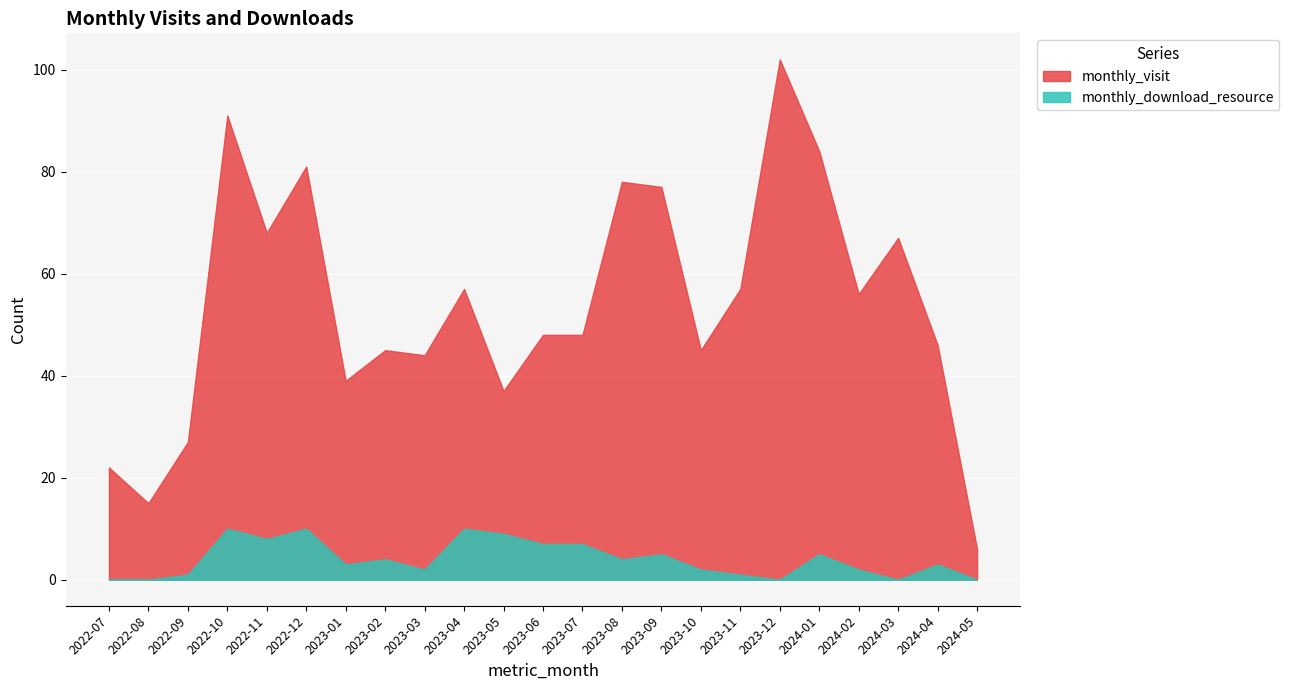

In monthly_download_resource, how many points are higher than both neighbors (excluding endpoints)?

7